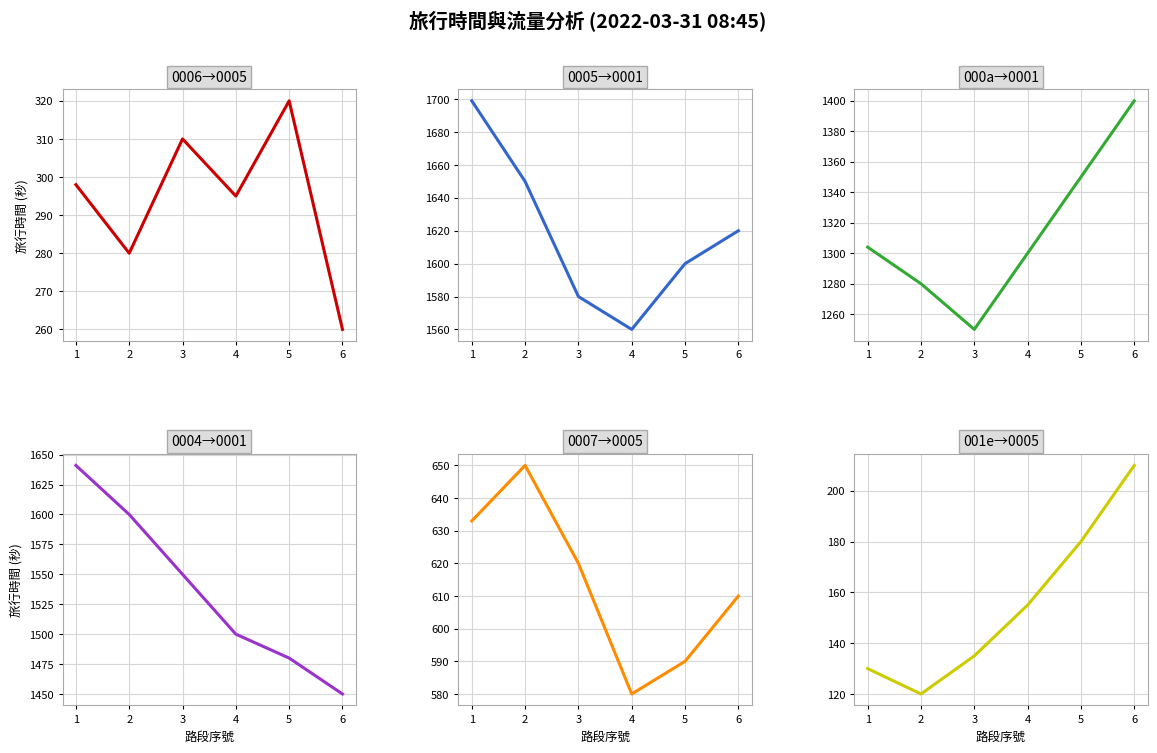

At how many categories does at least one series exceed 401?

6